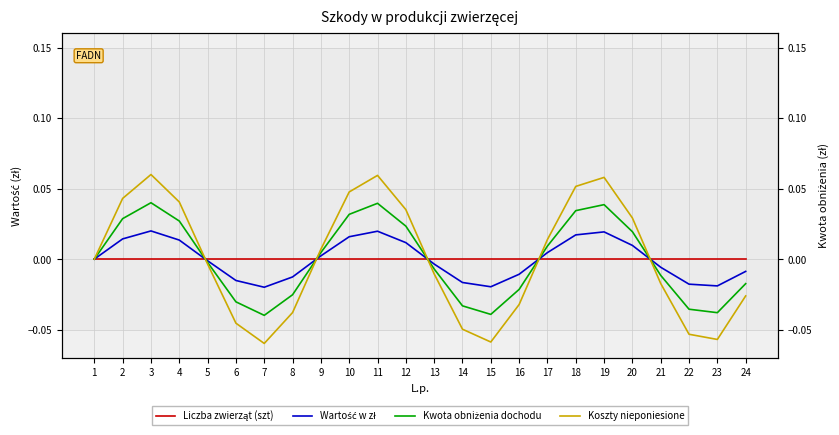

At which label does Koszty nieponiesione reach its peak?

3